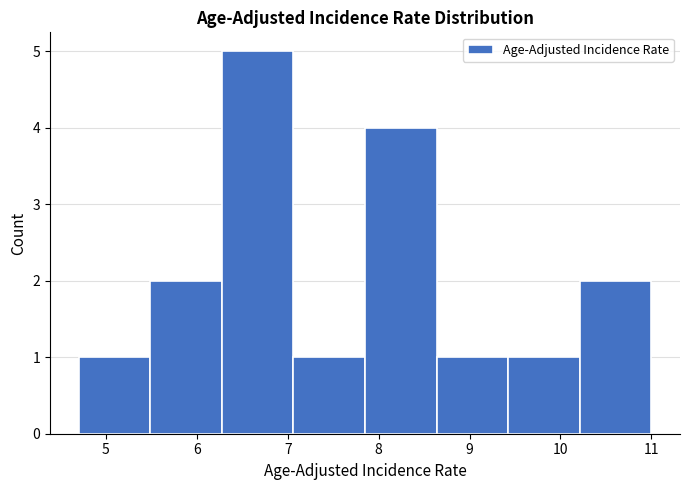

How tall is the bar that spans 7.9 to 8.6 on the x-axis? Neither the bar edges nor the heights are printed on the chart, so give them approximately, as read against the axes.

4